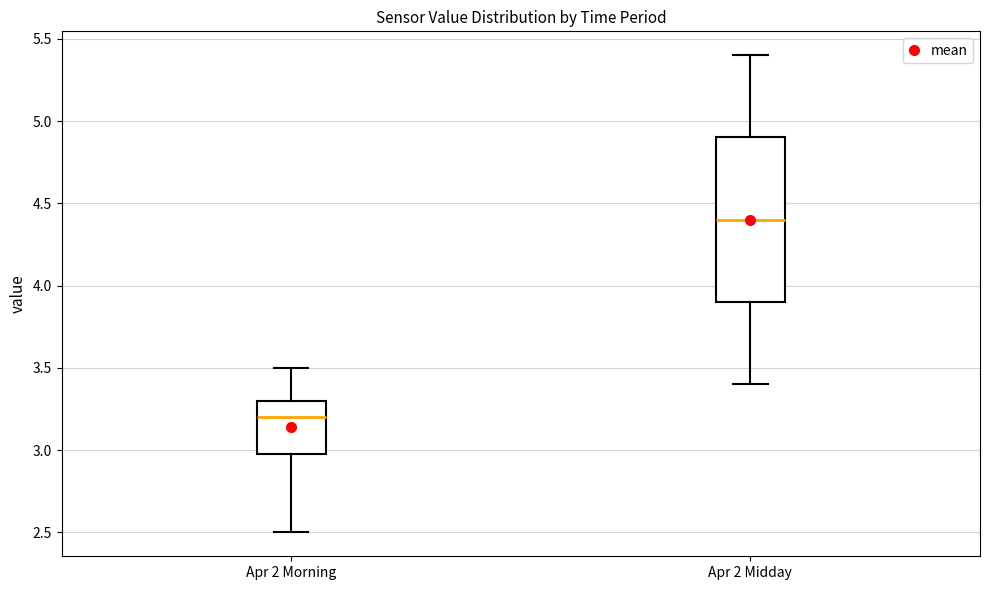

Reading left to right, transcribe this box plot: for each box, give where its median line is, the range the box spans, and where its two whiskers end, as read against the y-axis. The values are not printed on the chart, so give them approximately, as read against the axis.

Apr 2 Morning: median 3.2, box 3.0 to 3.3, whiskers 2.5 to 3.5
Apr 2 Midday: median 4.4, box 3.9 to 4.9, whiskers 3.4 to 5.4